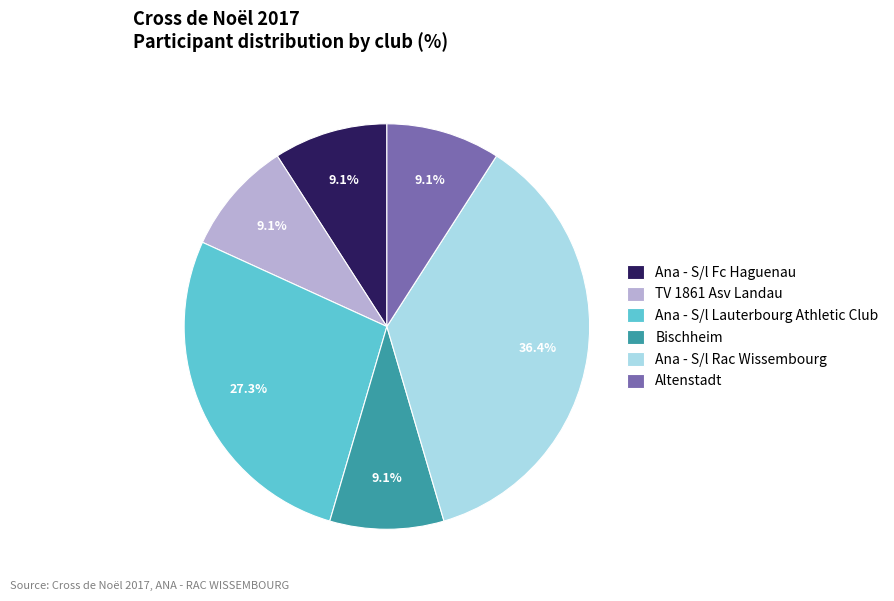

Which slice is the largest?

Ana - S/l Rac Wissembourg